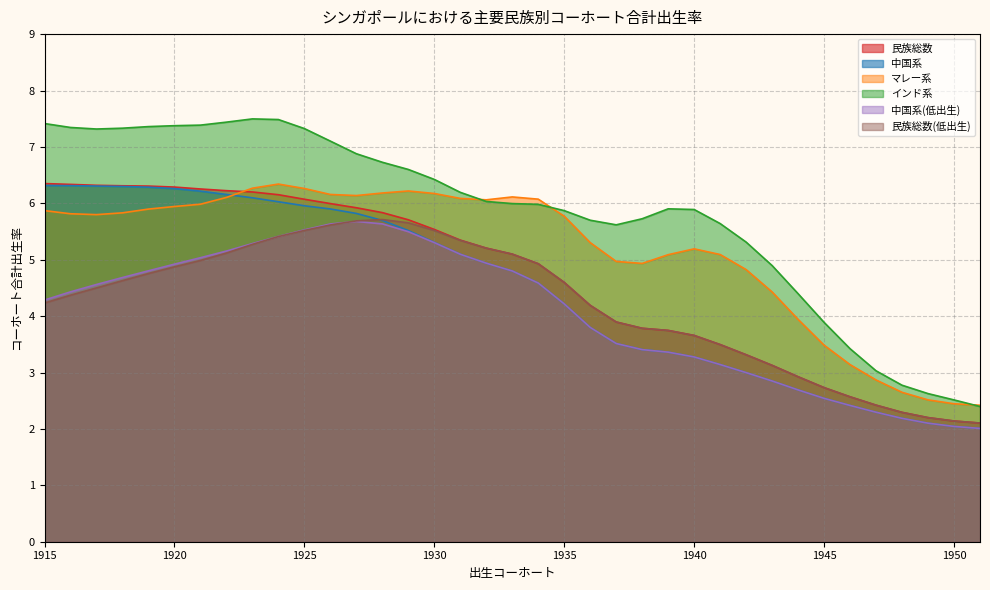

At which category is the sum across all series the highest?

1924